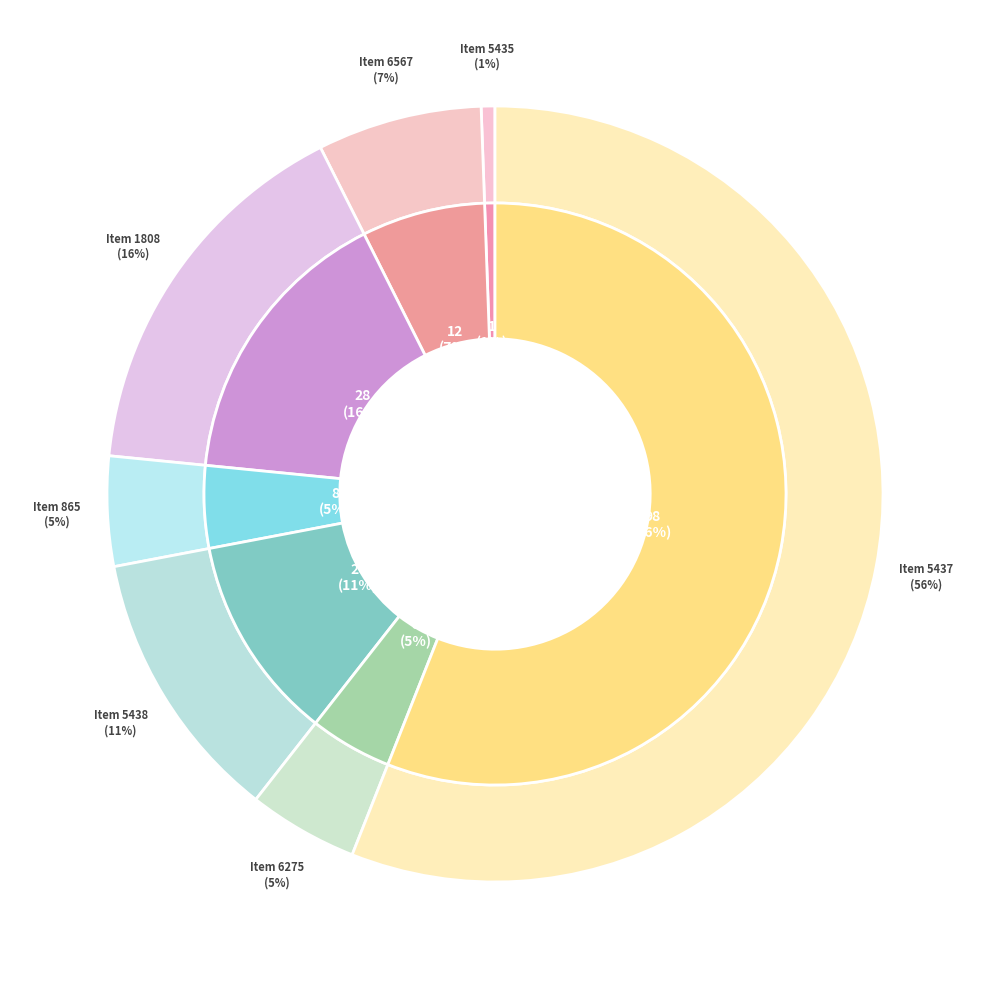

What is the total percentage of 5437 and 5438?

67.4%